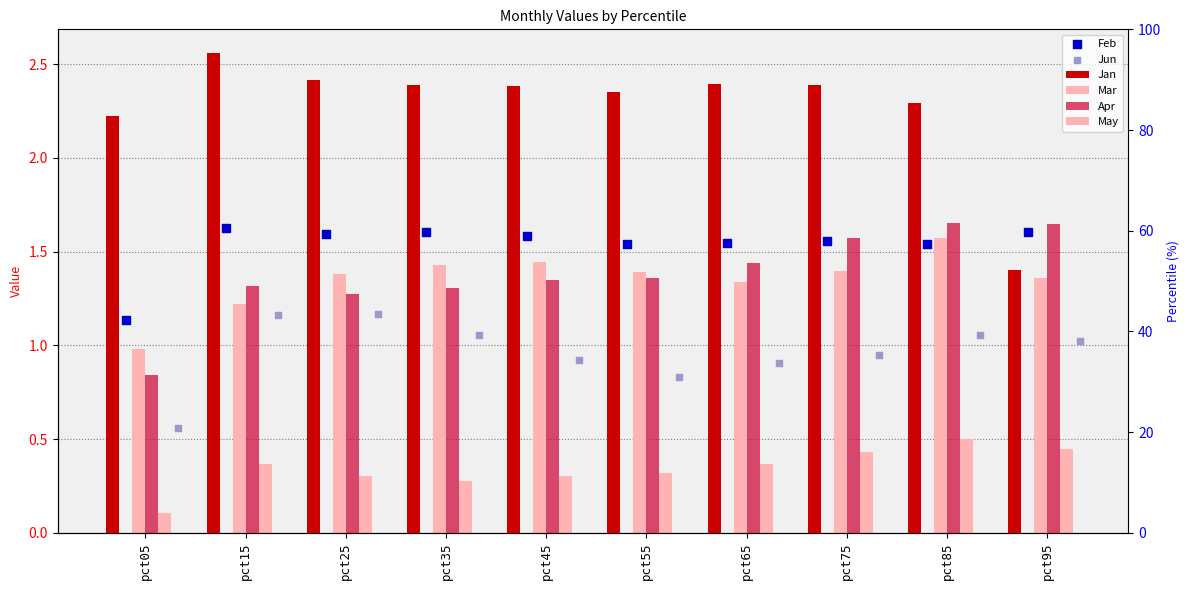

Is the value of May at pct15 greater than the value of Feb at pct15?

No